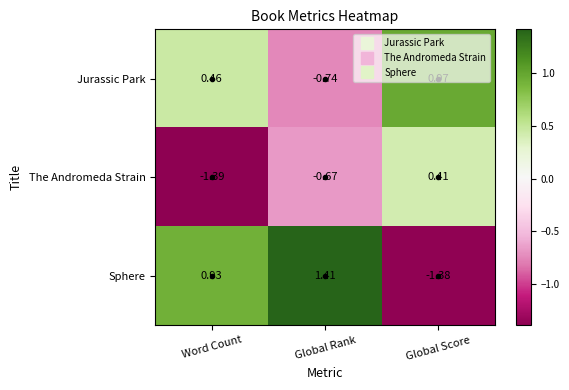

Which label corresponds to the largest value in the chart?

Global Rank